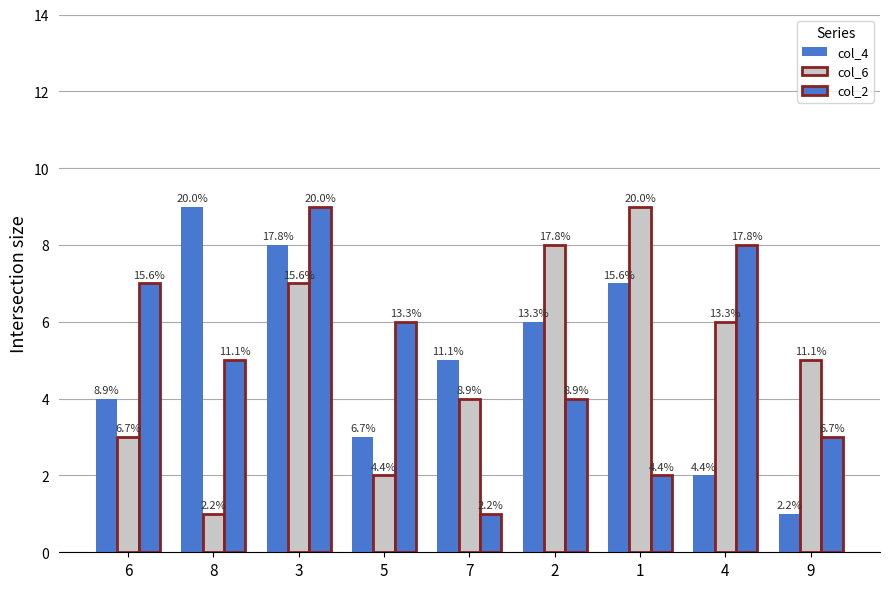

Are the bars grouped side by side (vs. stacked)?

Yes